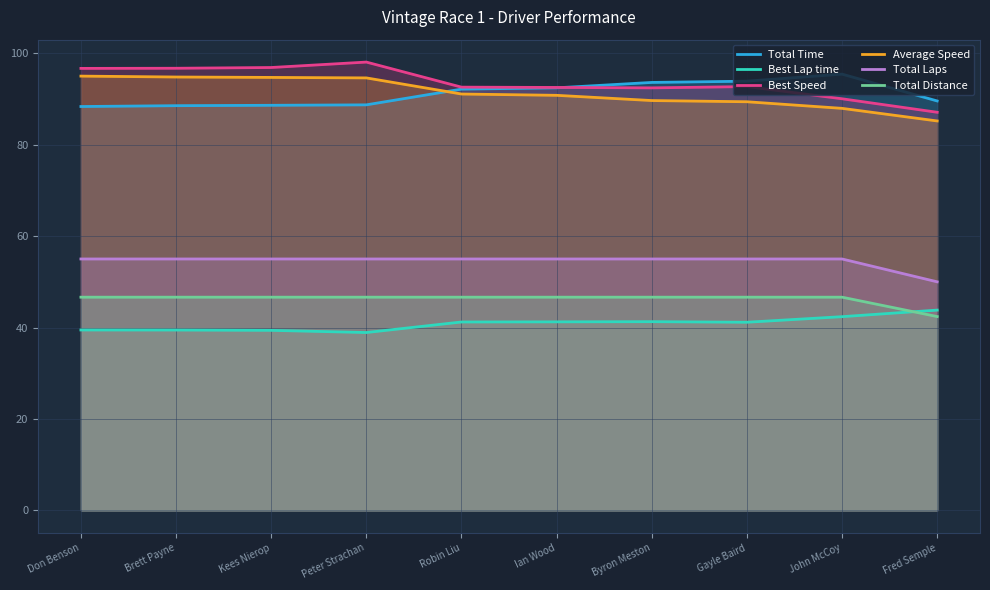

What is the average value of the Total Laps series?

54.5